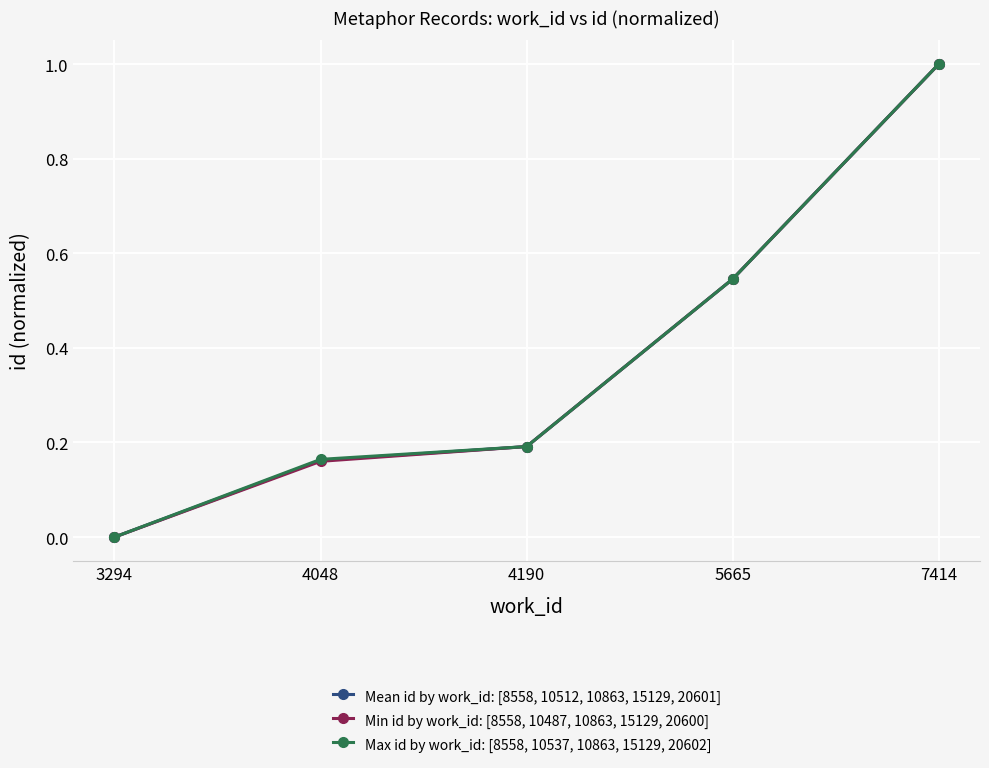

Is the value of Min id by work_id: [8558, 10487, 10863, 15129, 20600] at 3294 greater than the value of Mean id by work_id: [8558, 10512, 10863, 15129, 20601] at 7414?

No